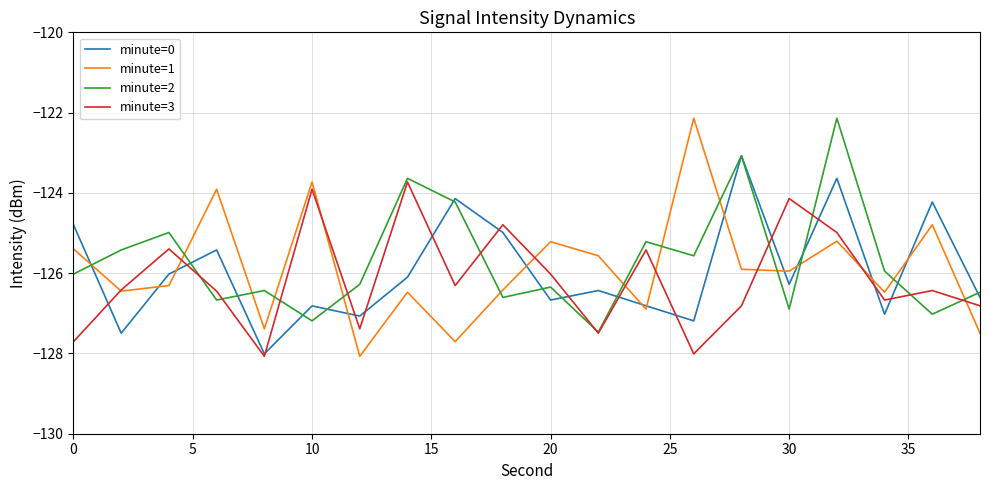

What is the smallest value displayed?

-128.1